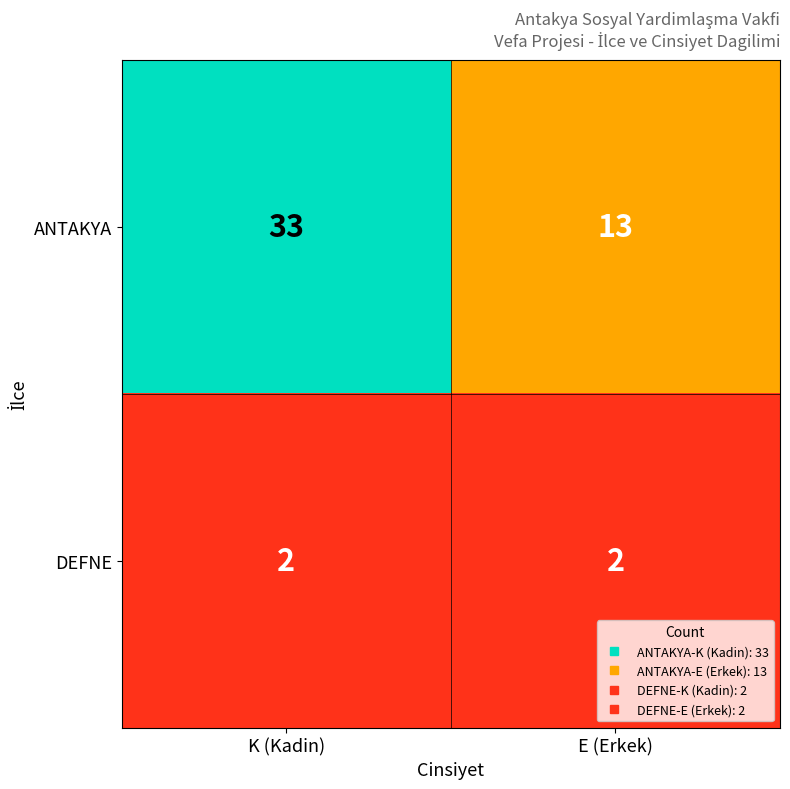

Reading right to left, list all the values displayed in this chart.

ANTAKYA: E (Erkek)=13	K (Kadin)=33
DEFNE: E (Erkek)=2	K (Kadin)=2